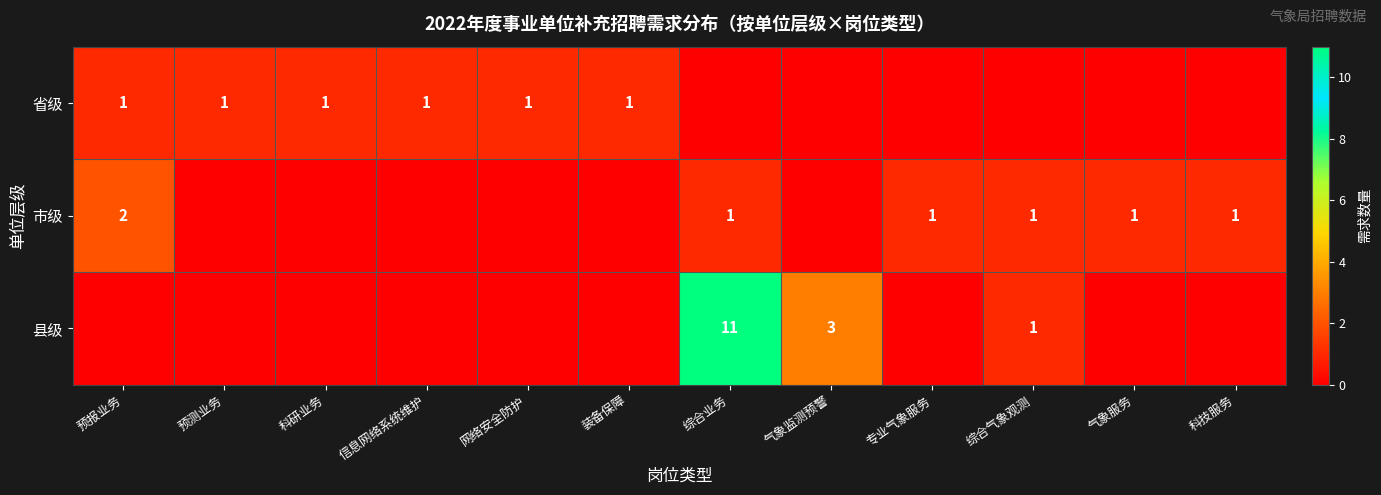

Between 科研业务 and 信息网络系统维护, which is larger?

科研业务